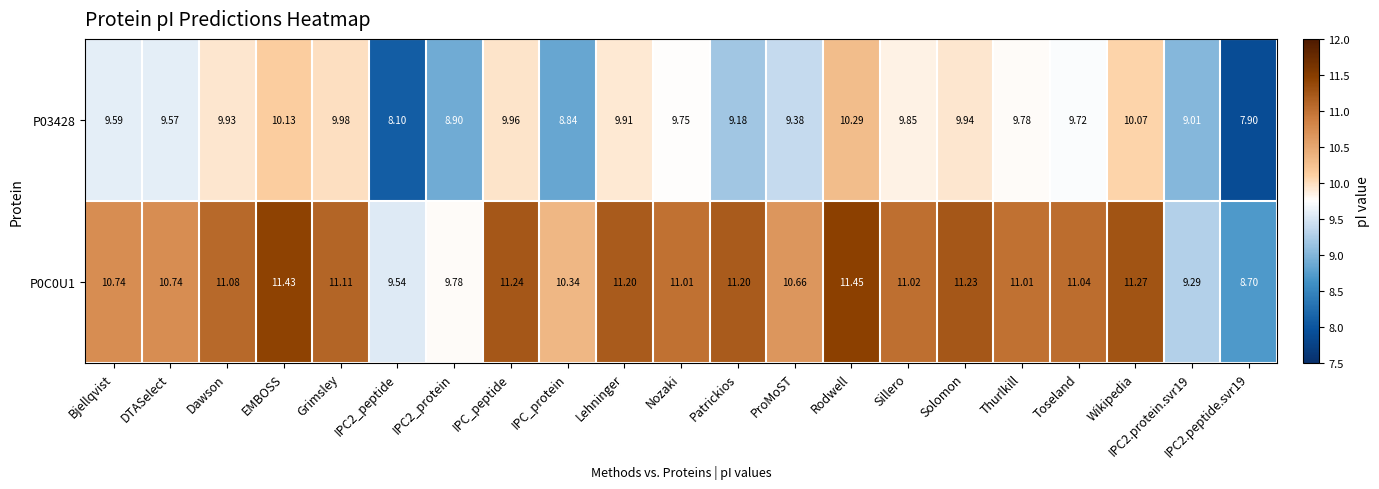

At which label does P03428 first exceed 9?

Bjellqvist